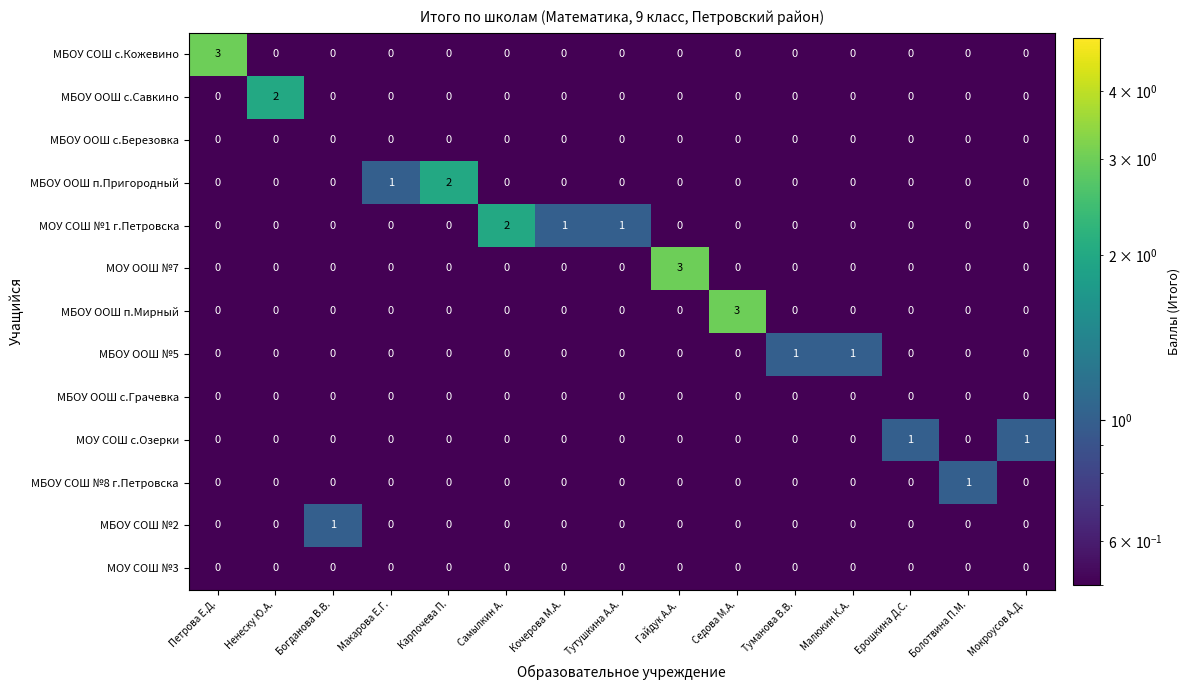

The value of МБОУ СОШ №8 г.Петровска at Ненеску Ю.А. is 0. True or false?

True